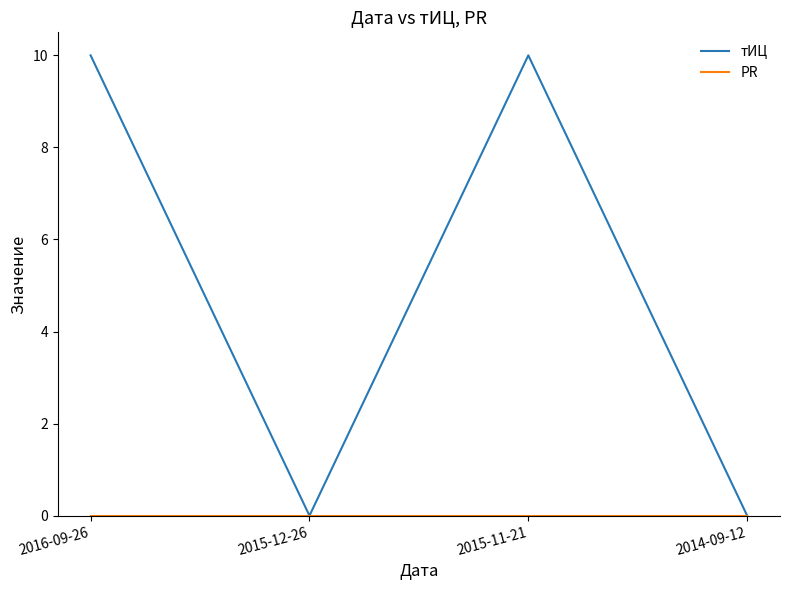

Which series has the largest total across all categories?

тИЦ